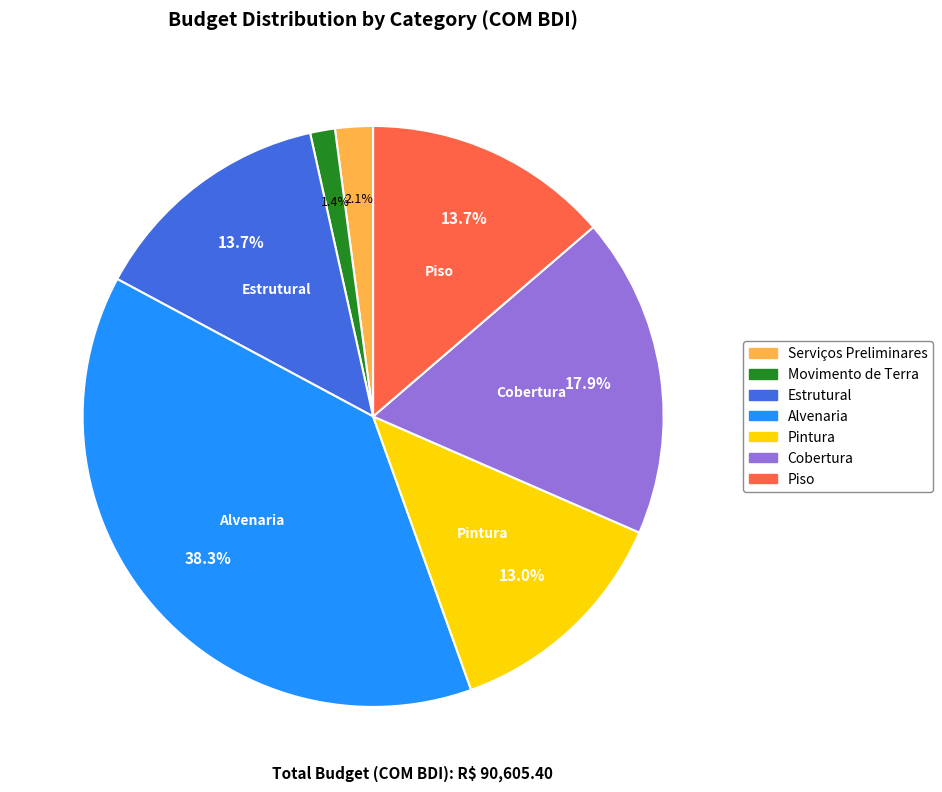

Which category has the smallest portion of the pie?

Movimento de Terra